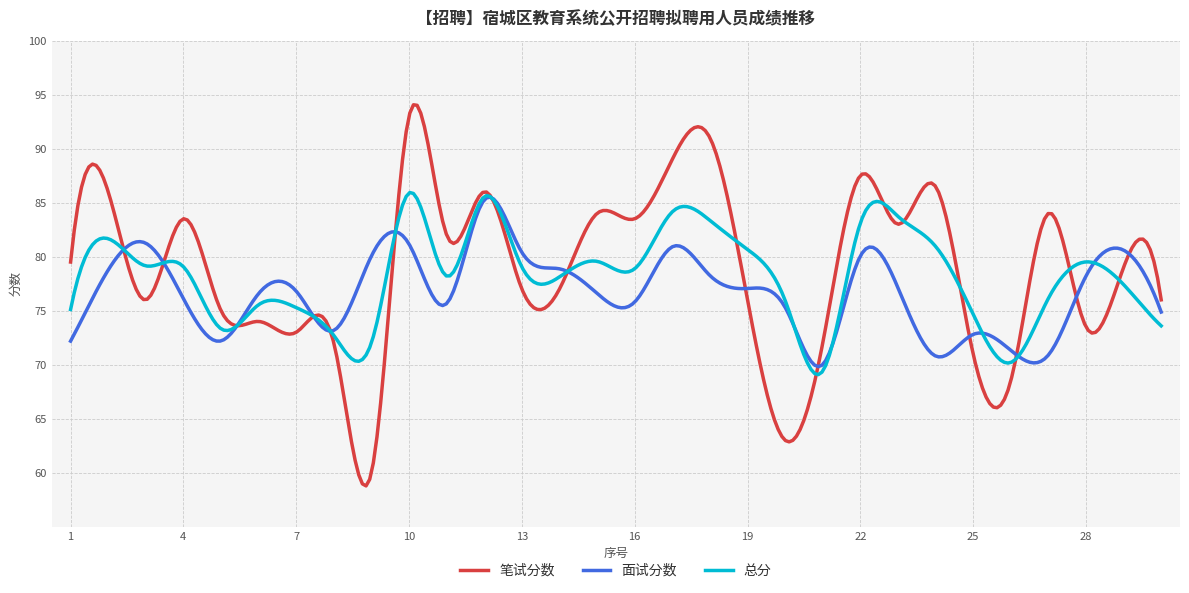

True or false: 笔试分数 and 面试分数 cross at least once.

True